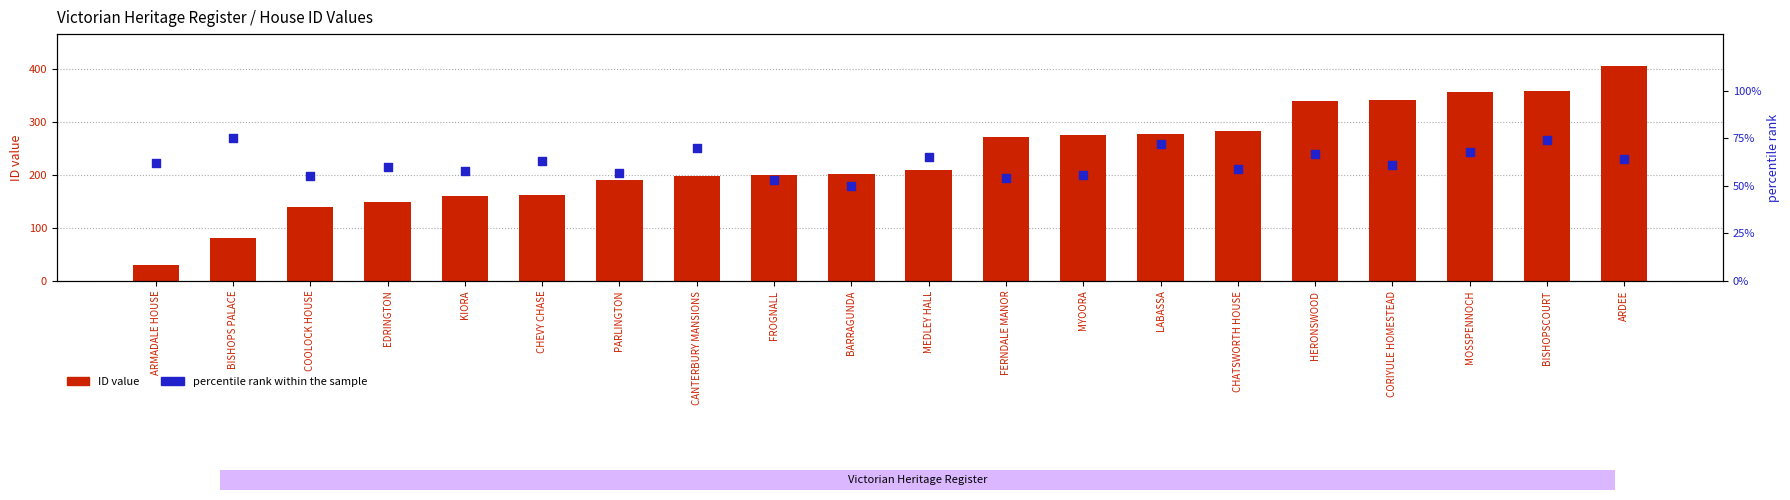

Which series contains the highest Y value?

ID value